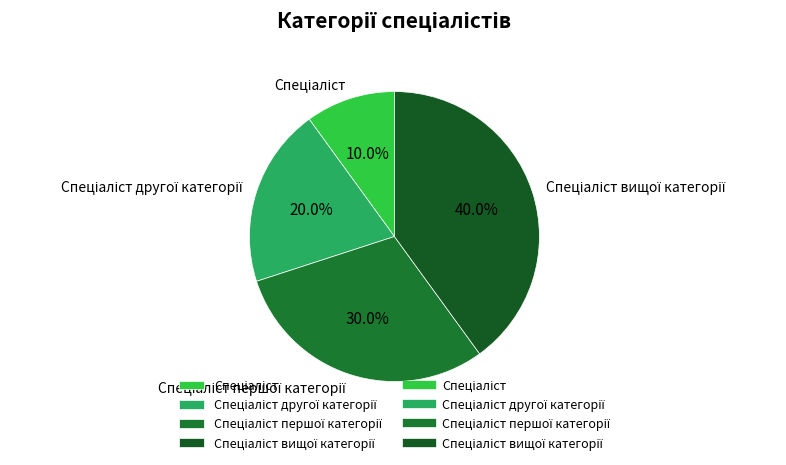

Does any single category account for the majority?

No